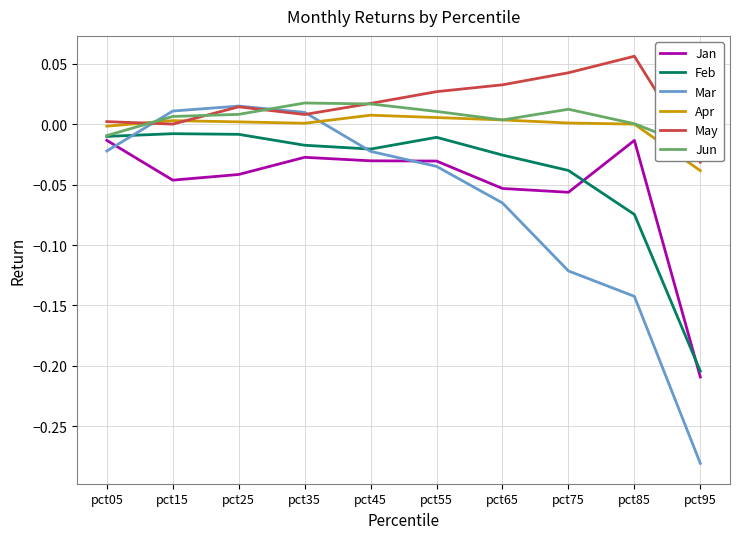

Which series has the largest total across all categories?

May